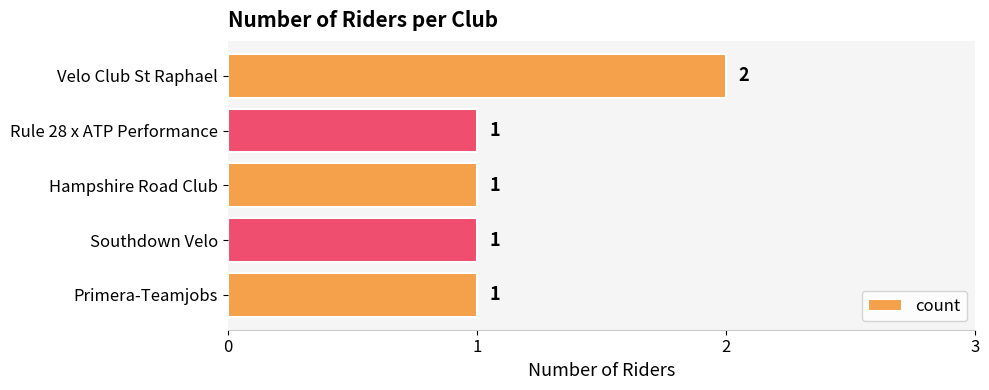

The value at Hampshire Road Club is 0. True or false?

False